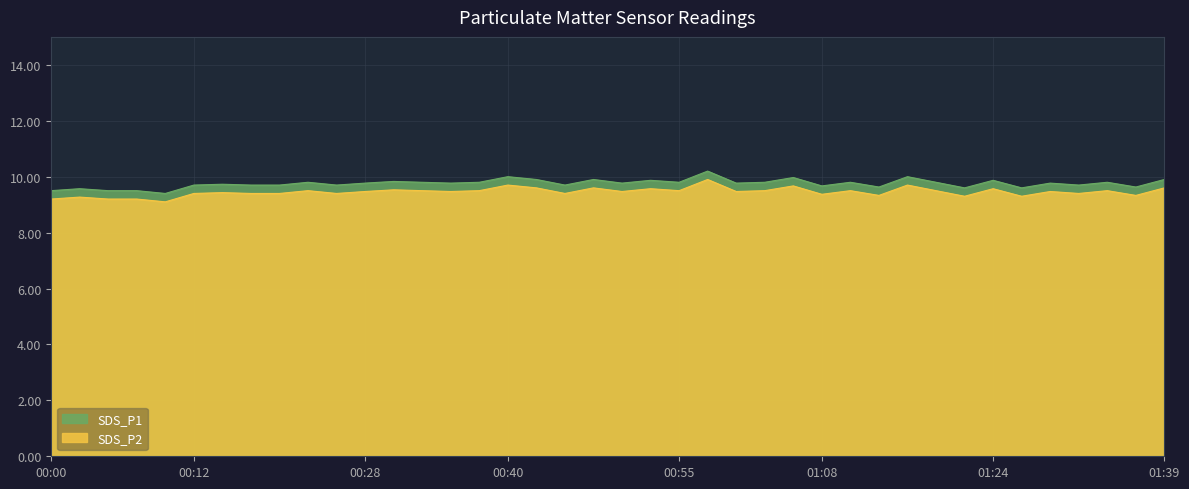

At how many categories does at least one series exceed 9?

40